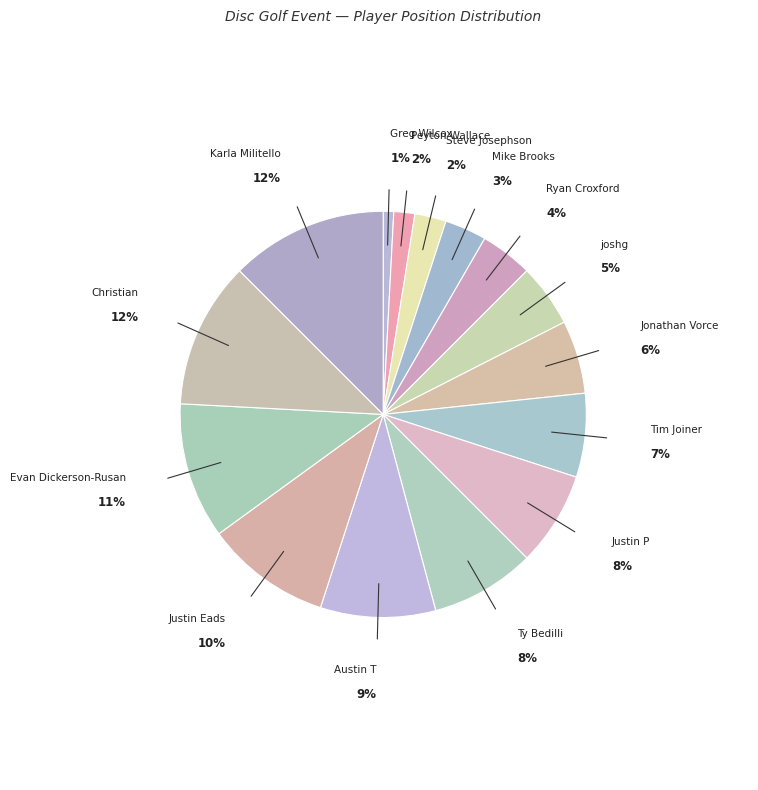

Is there a majority slice in this chart?

No